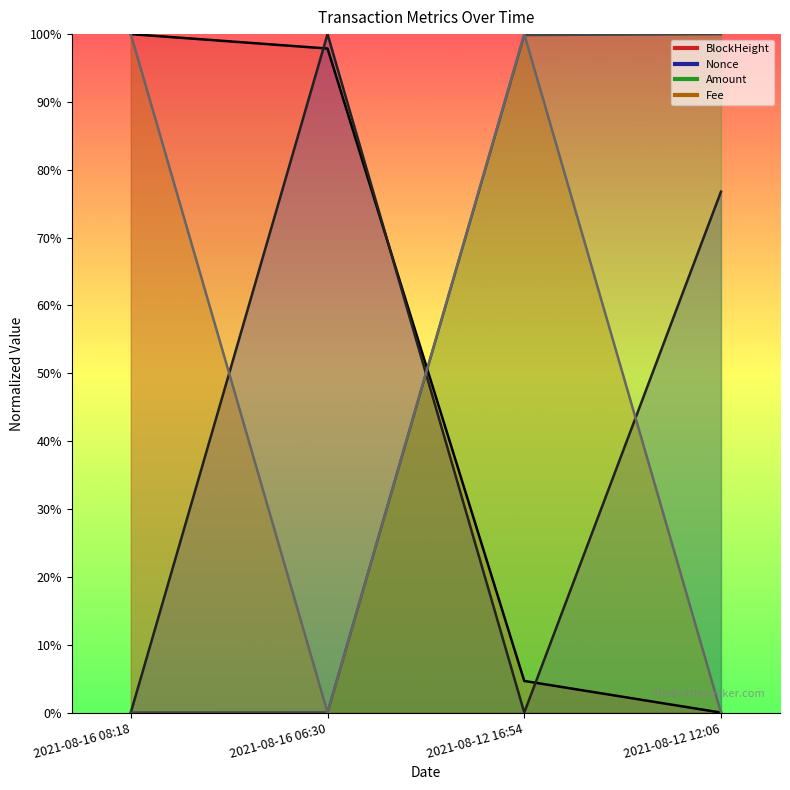

What position from the left is 2021-08-12 16:54?

3